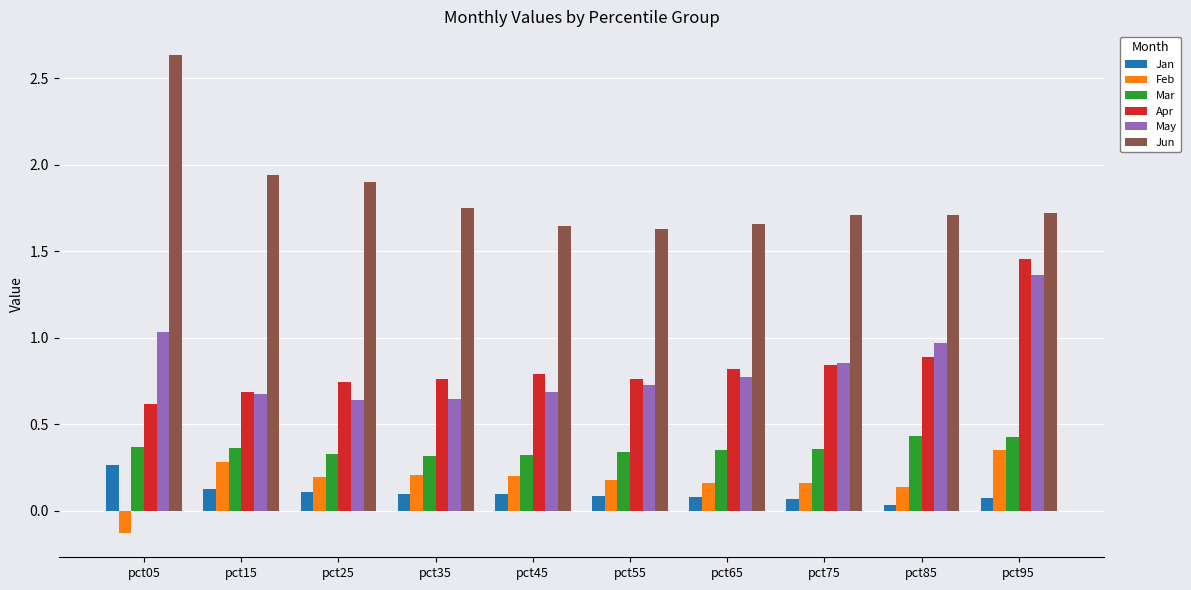

At pct45, list the series in order from largest to smallest.

Jun, Apr, May, Mar, Feb, Jan